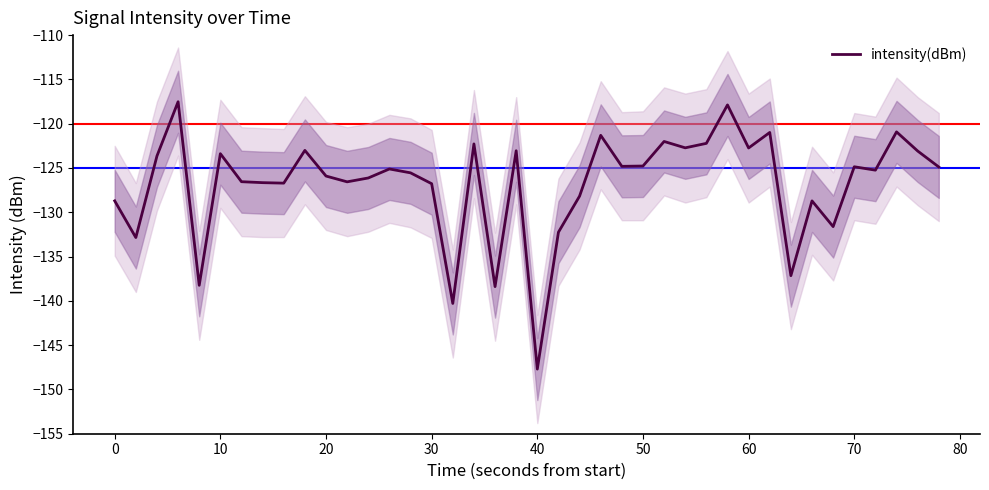

What is the difference between the maximum and second lowest values?

22.8